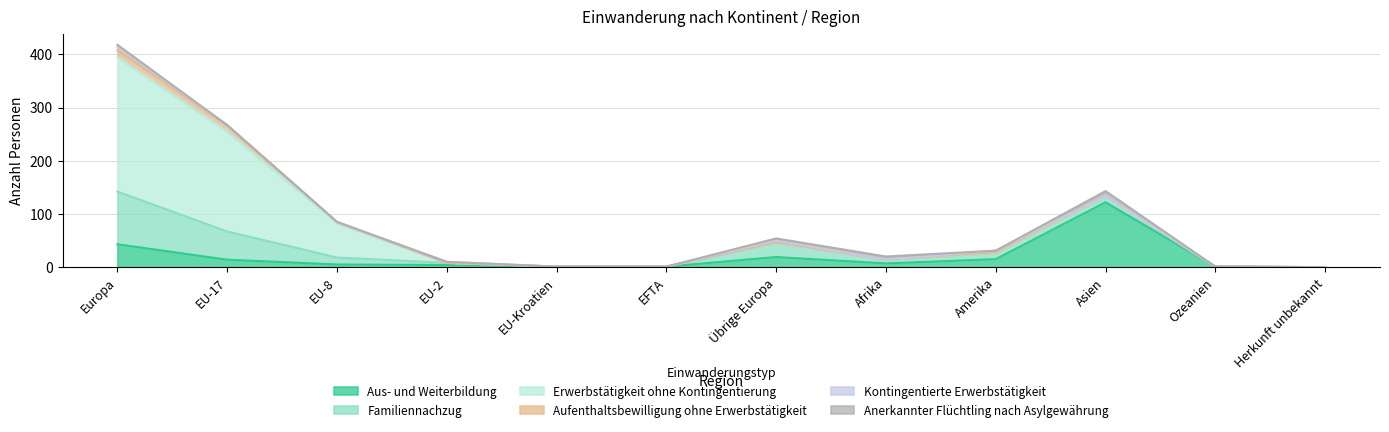

Rank the categories by Aus- und Weiterbildung value from lowest to highest.

EU-Kroatien, Herkunft unbekannt, EFTA, Ozeanien, EU-2, EU-8, Afrika, EU-17, Amerika, Übrige Europa, Europa, Asien